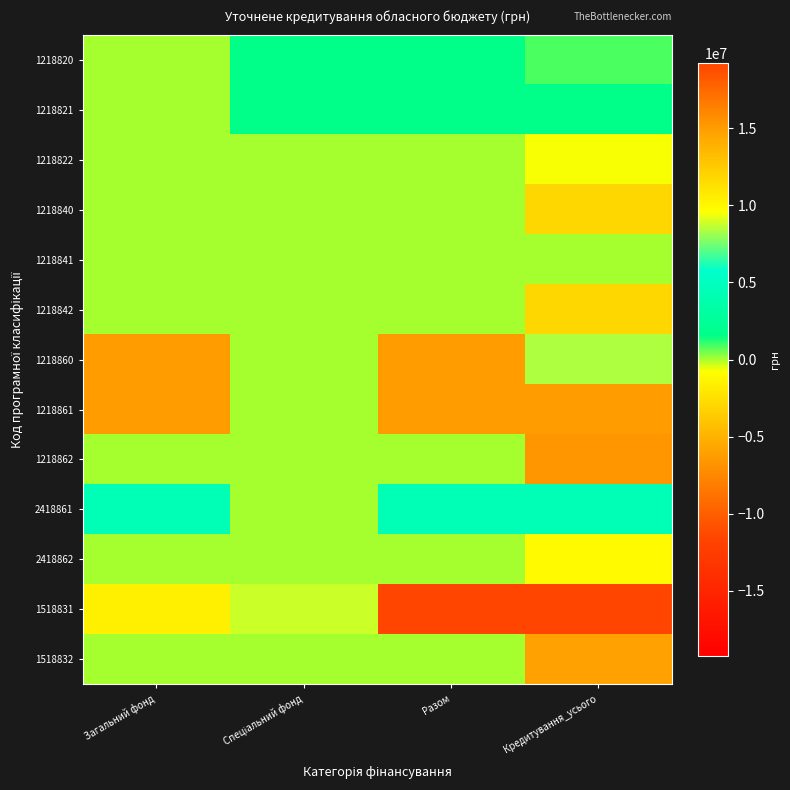

What is the maximum value shown in the chart?

19250000.0